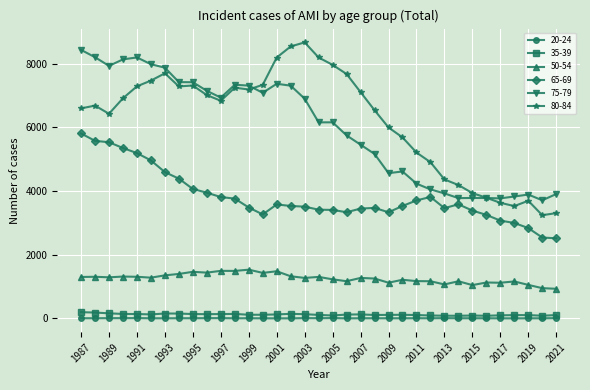

At how many categories does at least one series exceed 2873?

35